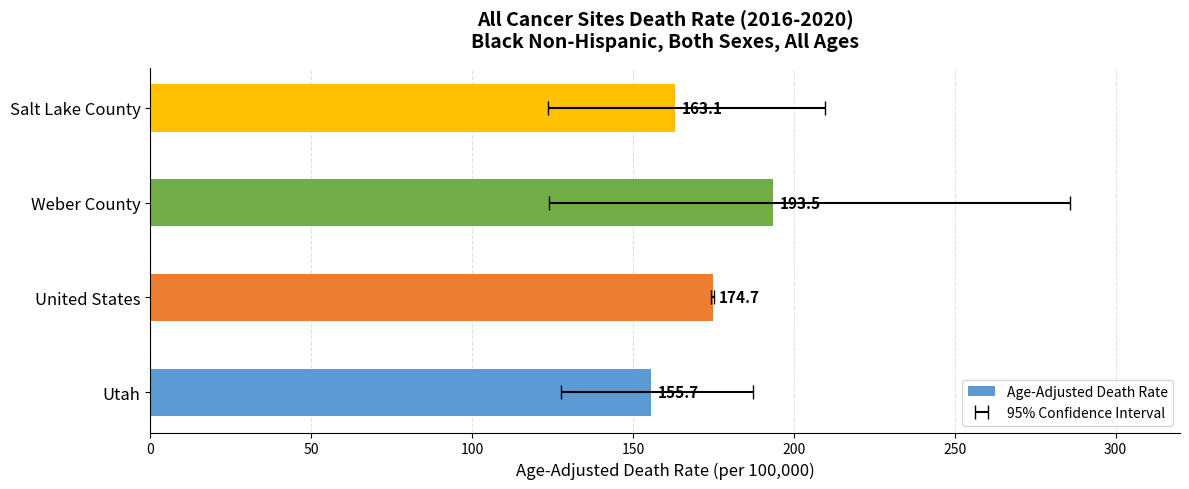

Are the bars grouped side by side (vs. stacked)?

No